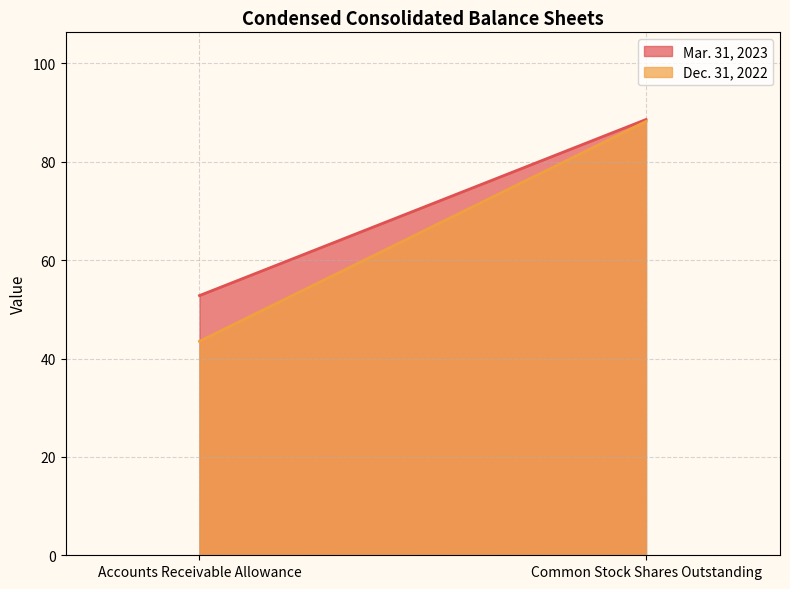

The Dec. 31, 2022 series shows 88.2 at Common Stock Shares Outstanding. True or false?

True